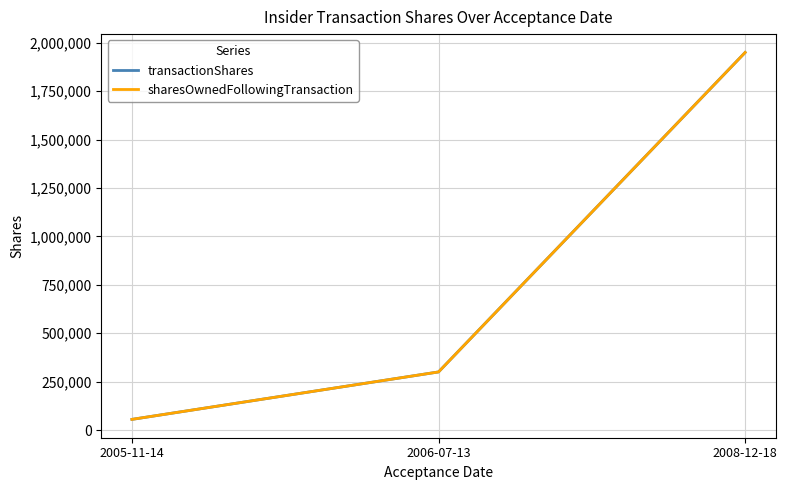

Which category has the highest value in the transactionShares series?

2008-12-18